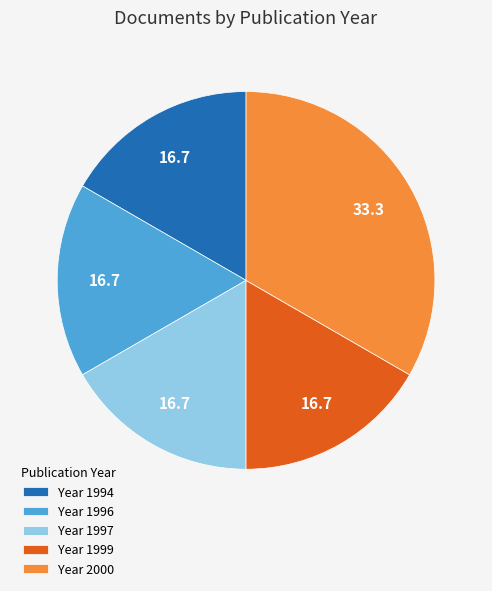

Combined, do Year 1994 and Year 1996 account for over 50%?

No